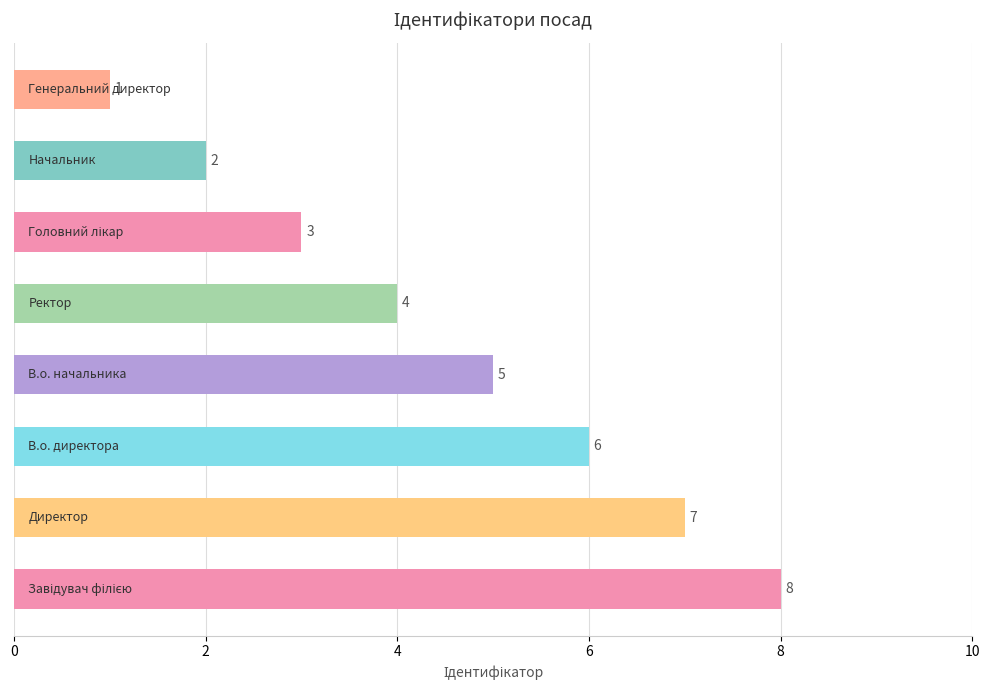

Count the values in the range 3 to 7.

5